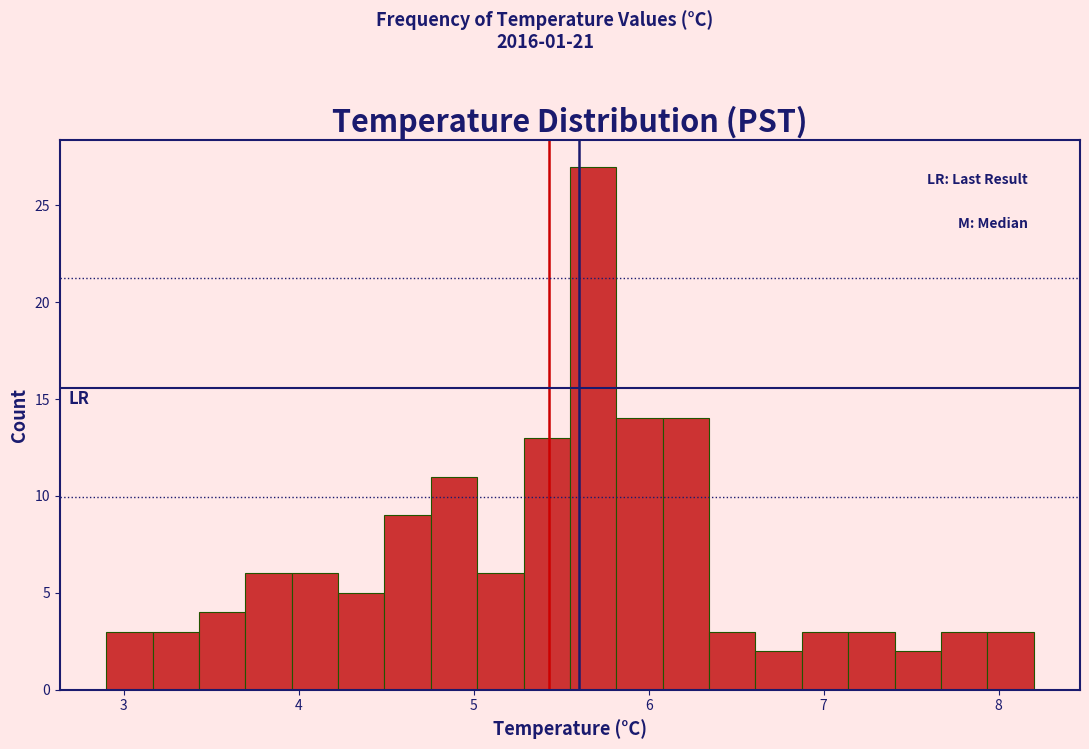

Read against the x-axis, roughly where is the centre of the tallest bar?

5.7